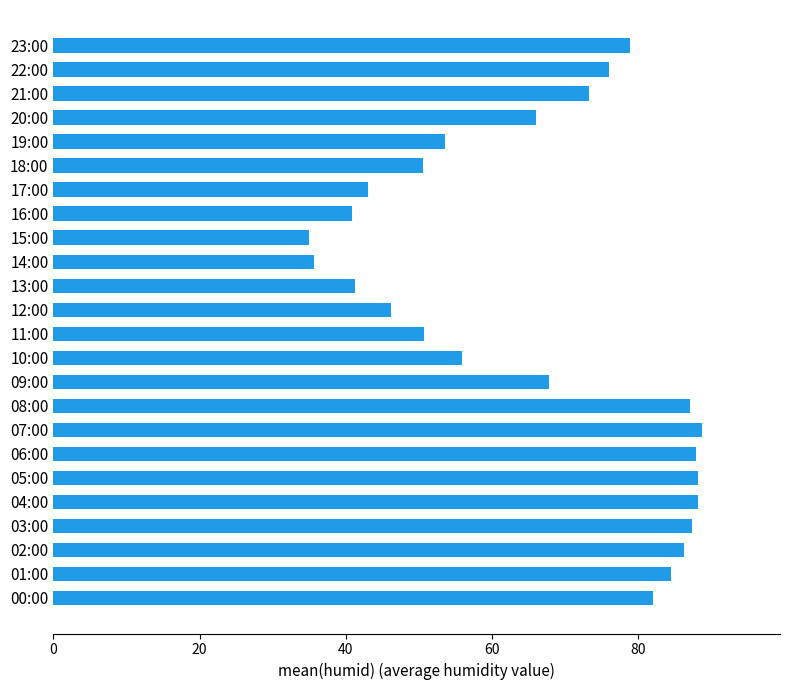

What is the sum of all values?

1594.1